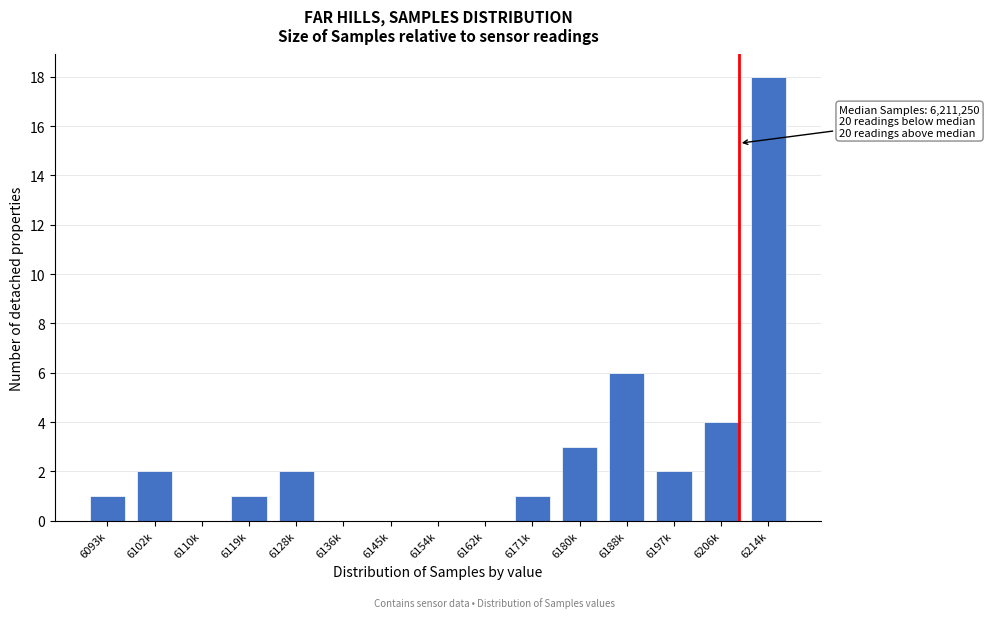

Reading right to left, what are all the values shown in this chart?

6214k=18	6206k=4	6197k=2	6188k=6	6180k=3	6171k=1	6162k=0	6154k=0	6145k=0	6136k=0	6128k=2	6119k=1	6110k=0	6102k=2	6093k=1